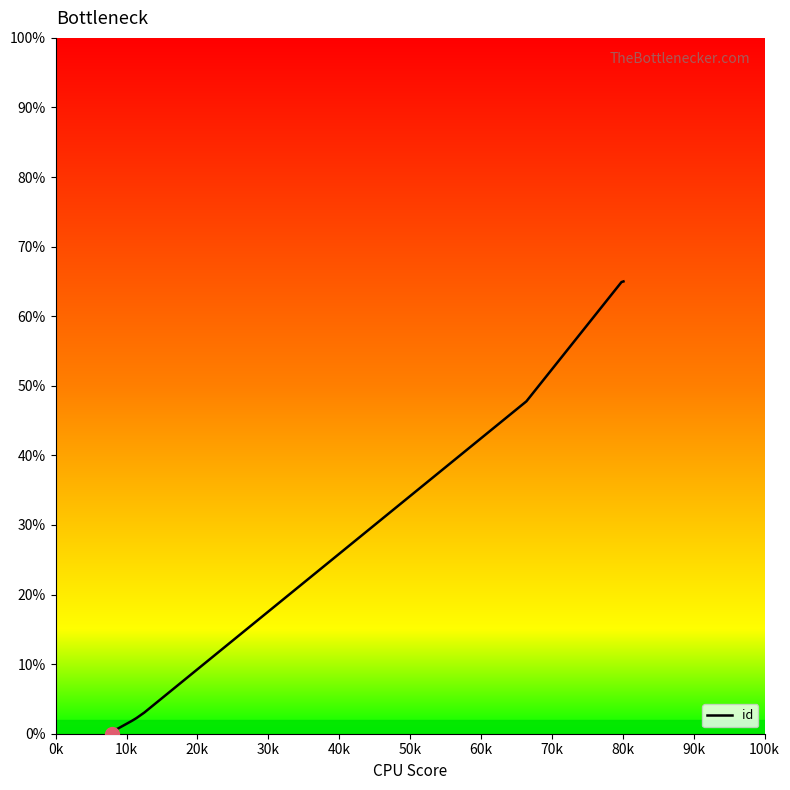

Does the chart display data point markers on the line(s)?

No